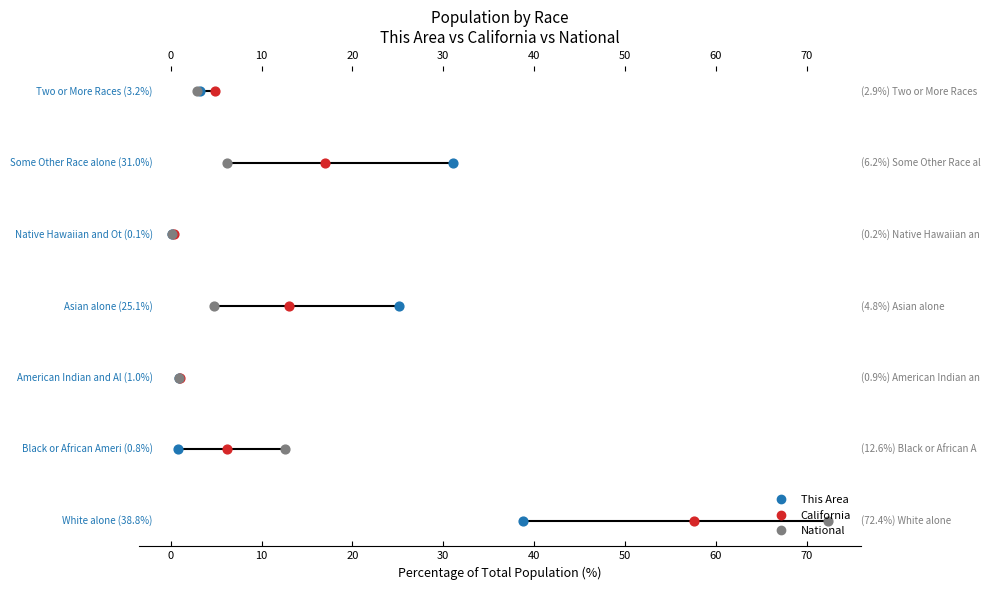

What are all the series names shown in the legend?

This Area, California, National